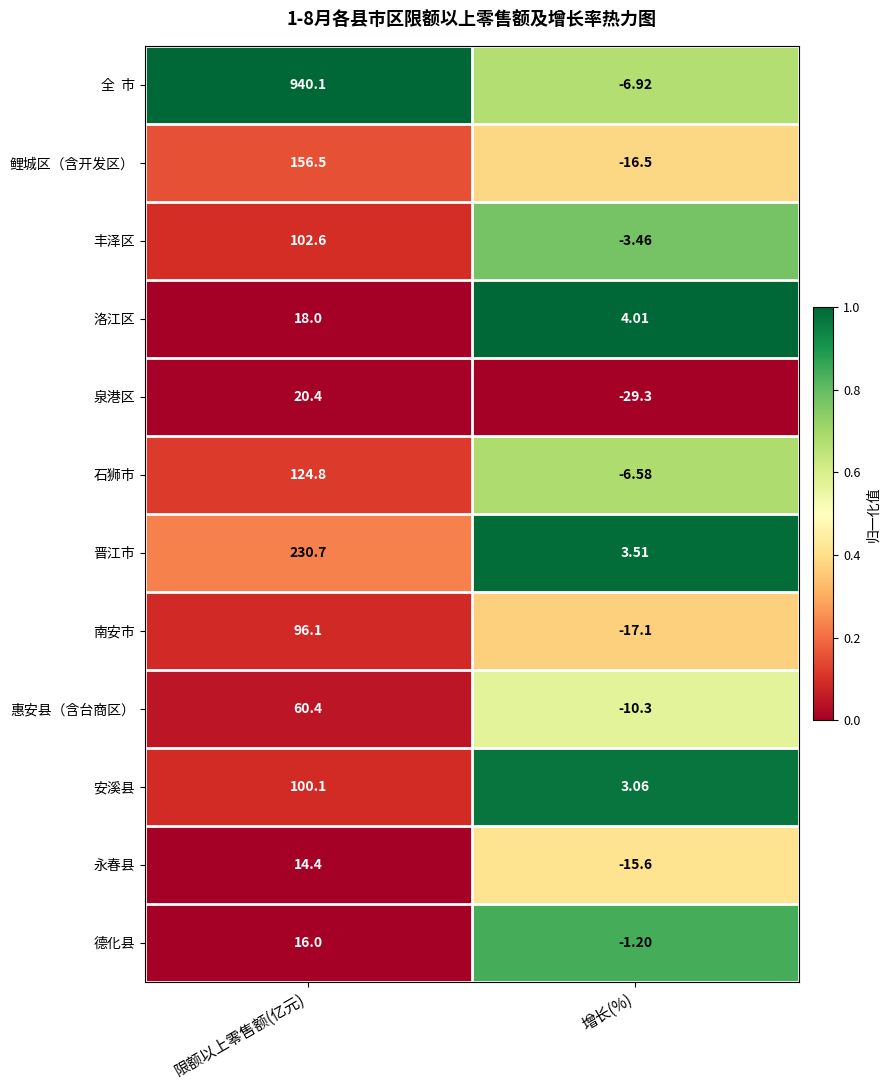

At which category is the sum across all series the highest?

限额以上零售额(亿元)